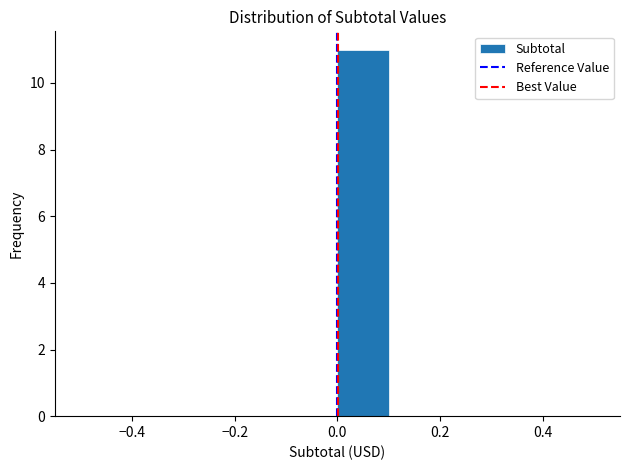

Reading left to right, transcribe this chart: for each bar, give the range it covers on the x-axis and its height. The values are not printed on the chart, so give them approximately, as read against the axis.

-0.5 to -0.4: 0
-0.4 to -0.3: 0
-0.3 to -0.2: 0
-0.2 to -0.1: 0
-0.1 to 0.0: 0
0.0 to 0.1: 11
0.1 to 0.2: 0
0.2 to 0.3: 0
0.3 to 0.4: 0
0.4 to 0.5: 0